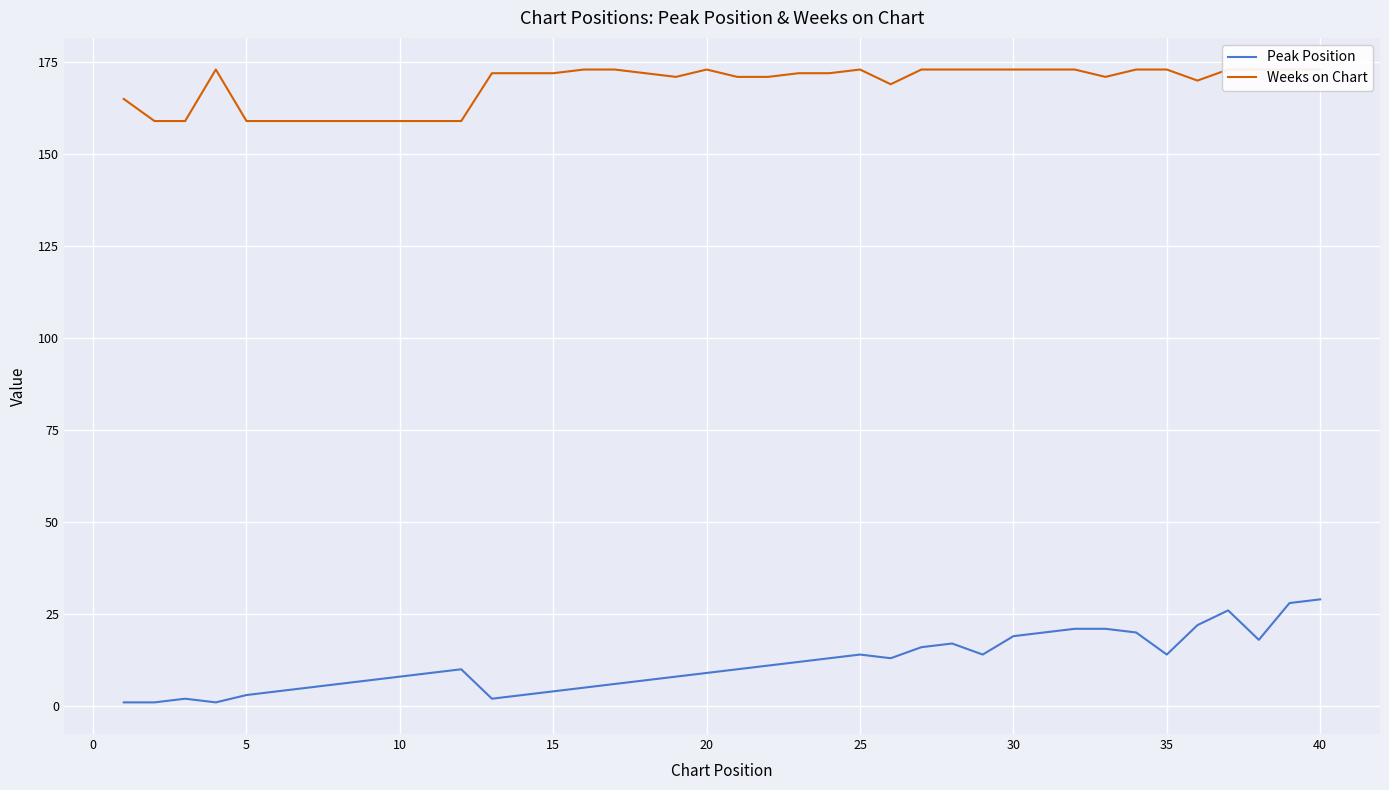

True or false: Peak Position and Weeks on Chart cross at least once.

False